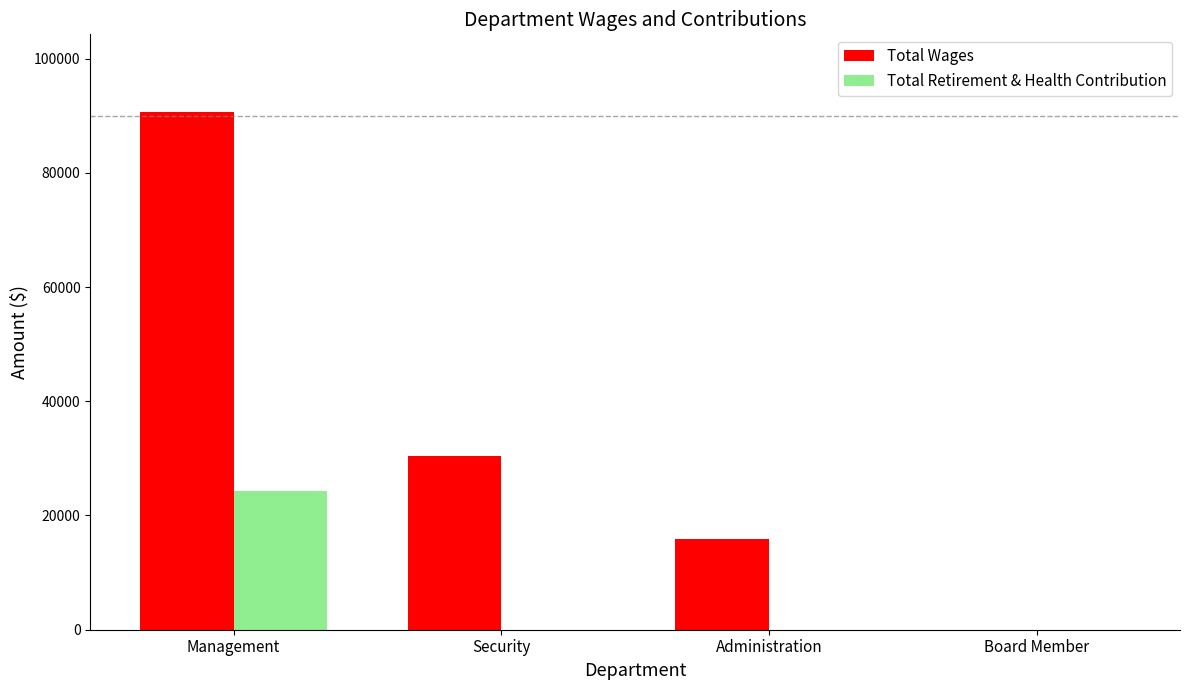

Are the bars grouped side by side (vs. stacked)?

Yes